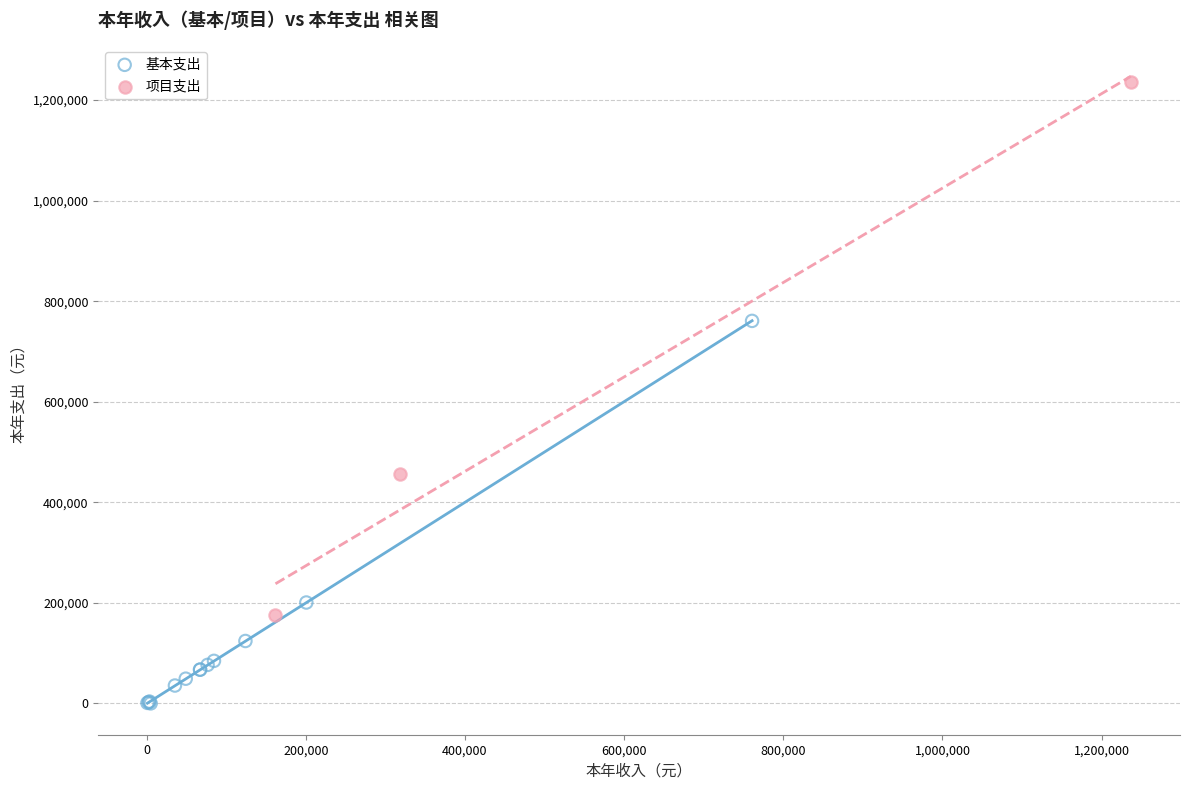

Which series reaches the maximum Y coordinate?

项目支出